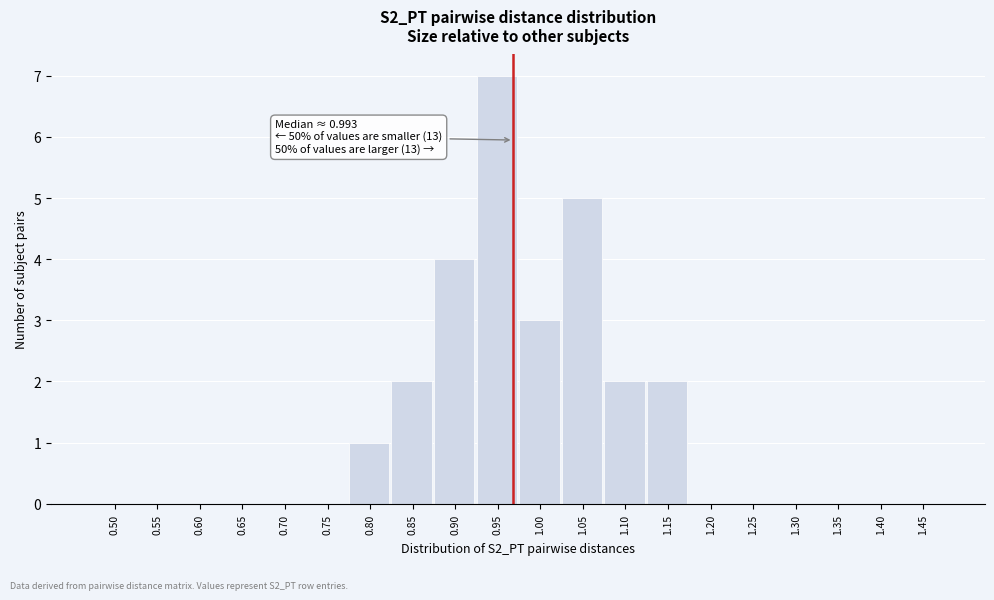

Reading left to right, what are all the values shown in this chart?

0.50=0	0.55=0	0.60=0	0.65=0	0.70=0	0.75=0	0.80=1	0.85=2	0.90=4	0.95=7	1.00=3	1.05=5	1.10=2	1.15=2	1.20=0	1.25=0	1.30=0	1.35=0	1.40=0	1.45=0